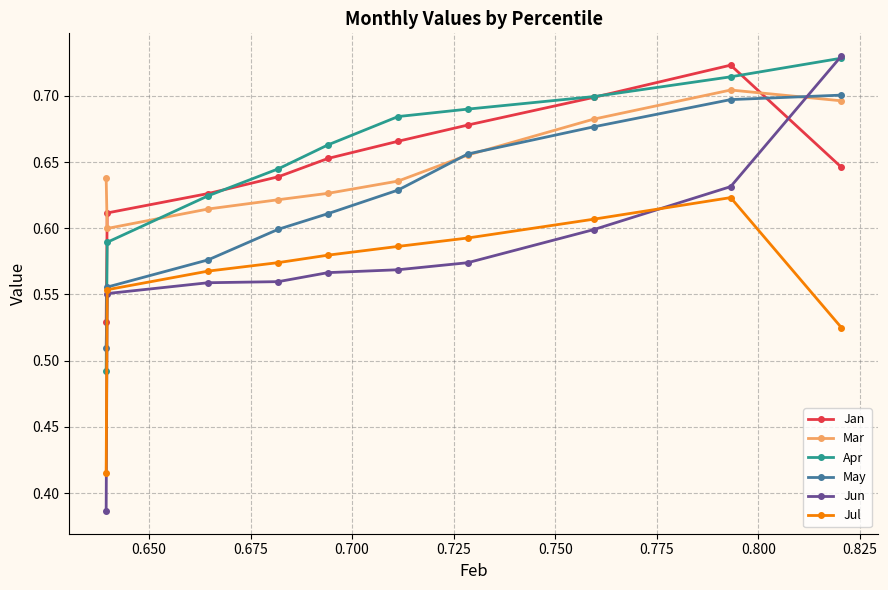

How many series are shown in this chart?

6